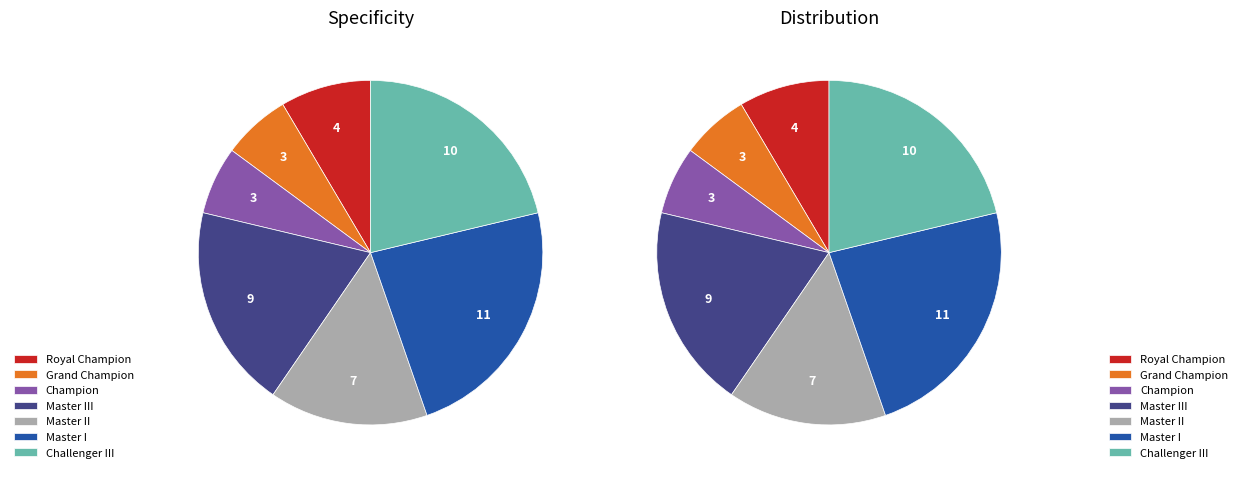

Do Challenger III and Royal Champion together represent more than half of the pie?

No